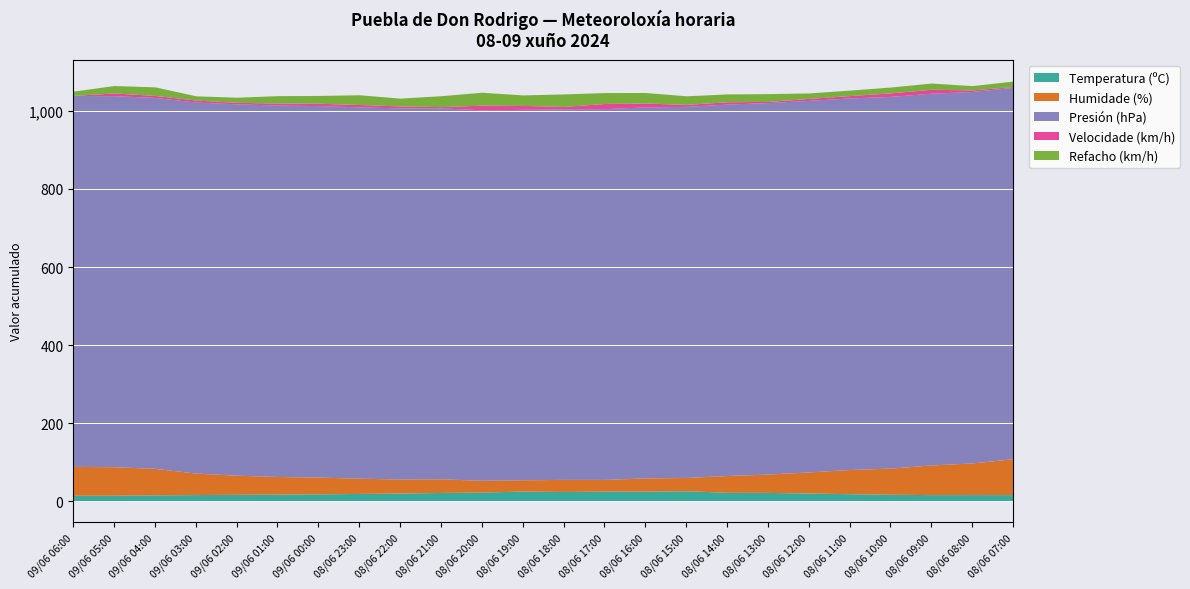

Which series has the largest total across all categories?

Presión (hPa)